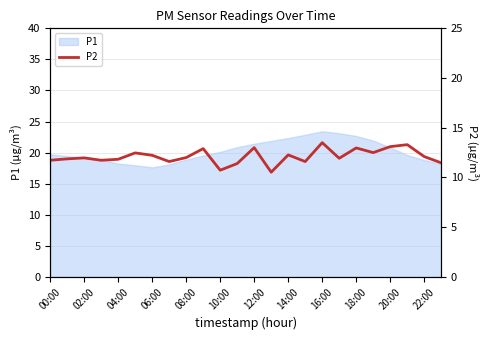

The value of P1 at 08:00 is 29.0. True or false?

False